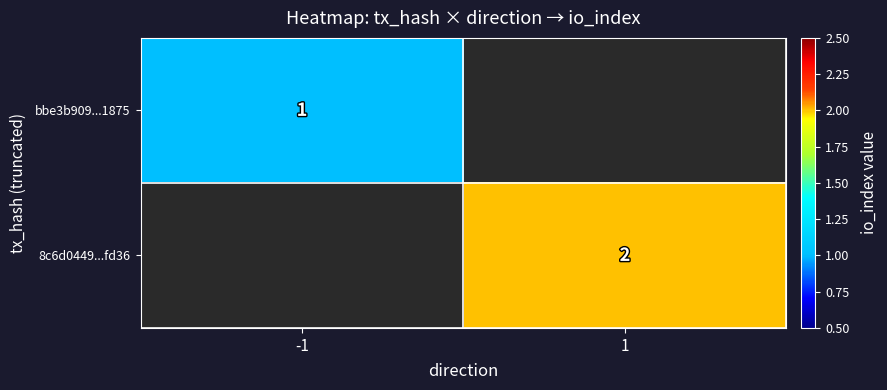

True or false: 8c6d0449...fd36 has a value of 3.0 at 1.

False